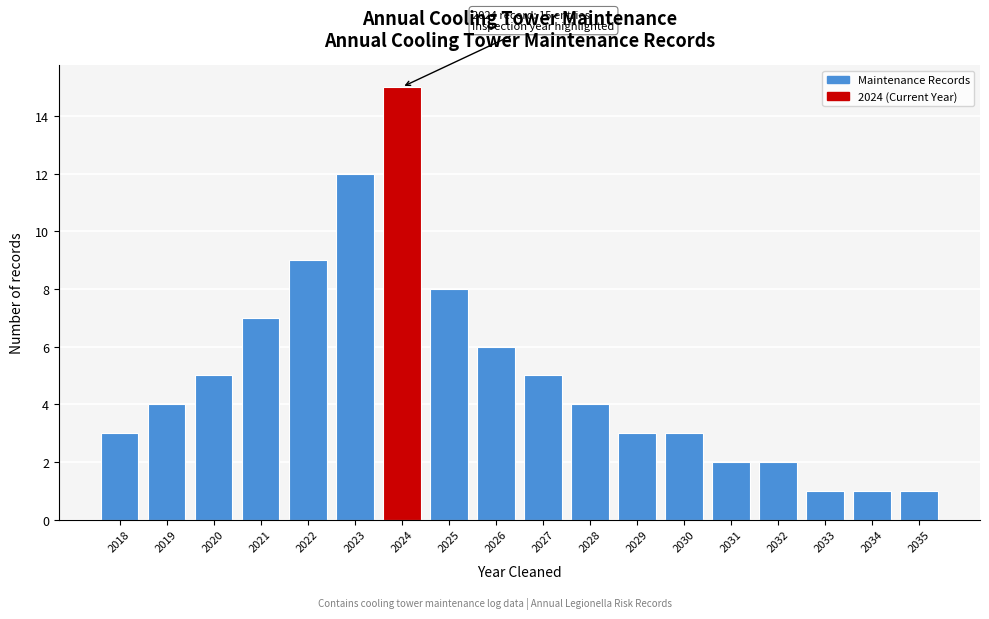

Reading right to left, list all the values displayed in this chart.

2035=1	2034=1	2033=1	2032=2	2031=2	2030=3	2029=3	2028=4	2027=5	2026=6	2025=8	2024=15	2023=12	2022=9	2021=7	2020=5	2019=4	2018=3